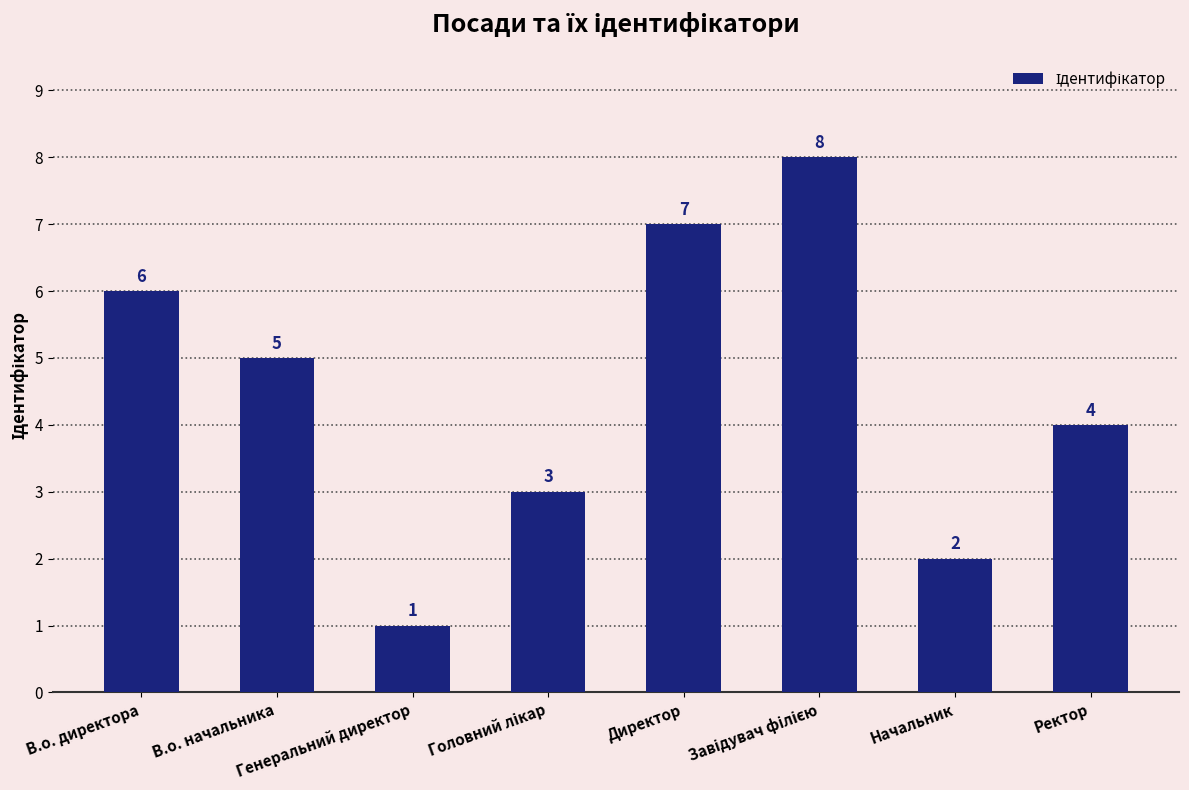

What is the value of the 4th bar from the left?

3